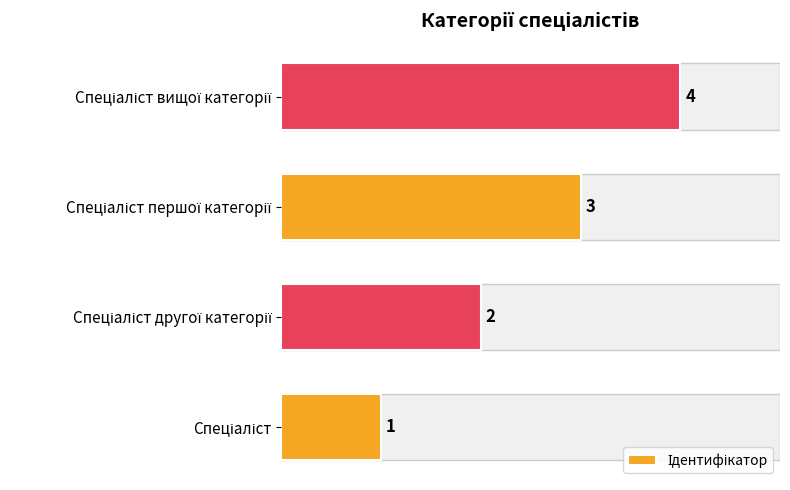

How many data points are above 3?

1